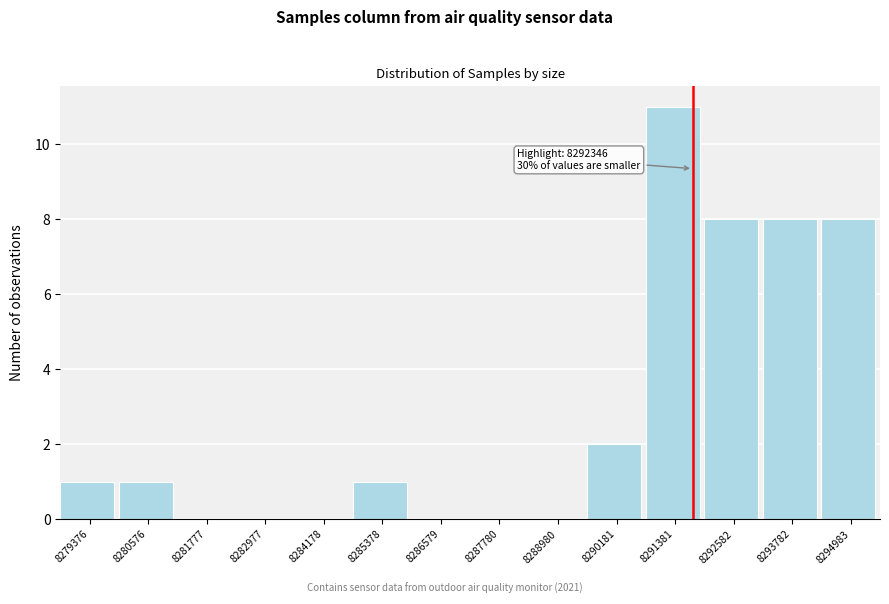

Reading left to right, what are all the values shown in this chart?

8279376=1	8280576=1	8281777=0	8282977=0	8284178=0	8285378=1	8286579=0	8287780=0	8288980=0	8290181=2	8291381=11	8292582=8	8293782=8	8294983=8